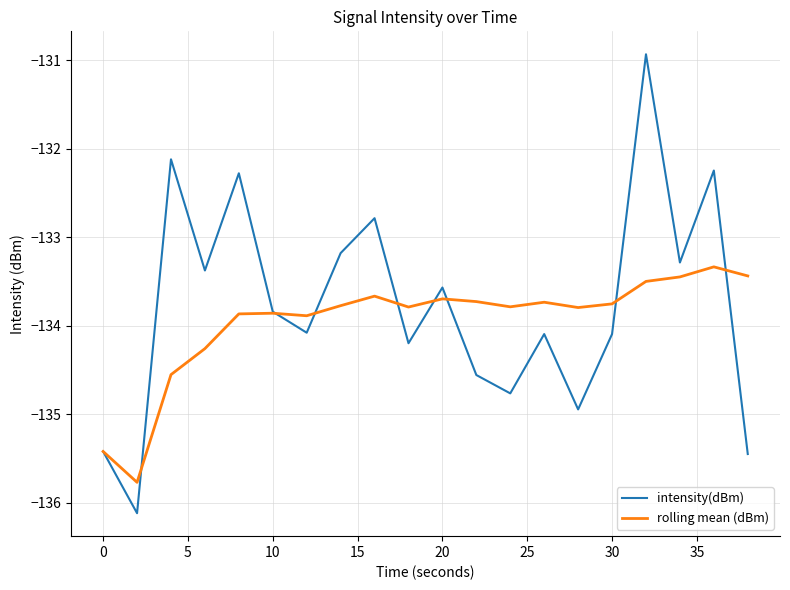

Rank the series by their maximum value, from highest to lowest.

intensity(dBm), rolling mean (dBm)